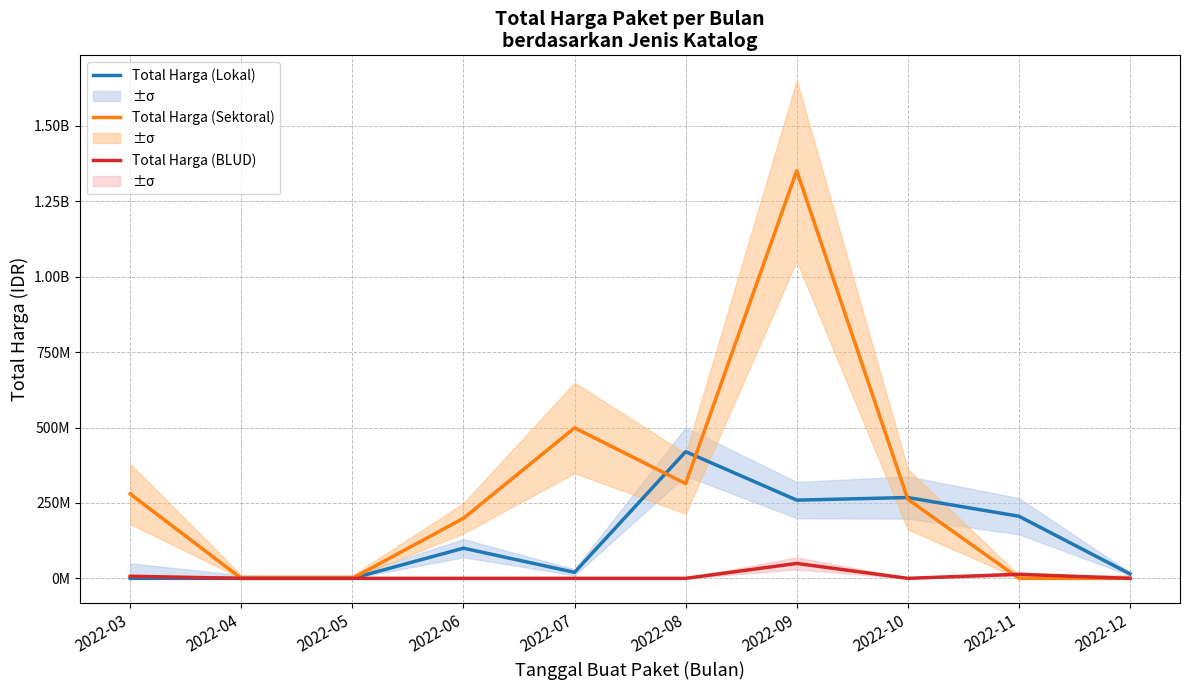

In Total Harga (BLUD), how many points are lower than both neighbors (excluding endpoints)?

1